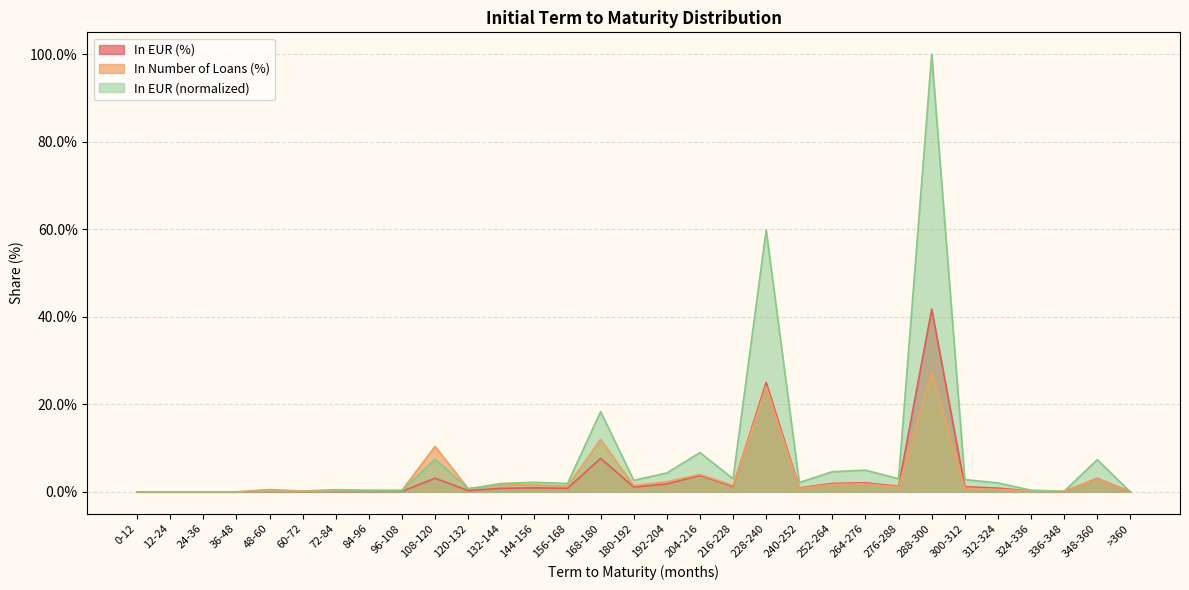

Where is In EUR (%) nearest to the value 0?

0-12